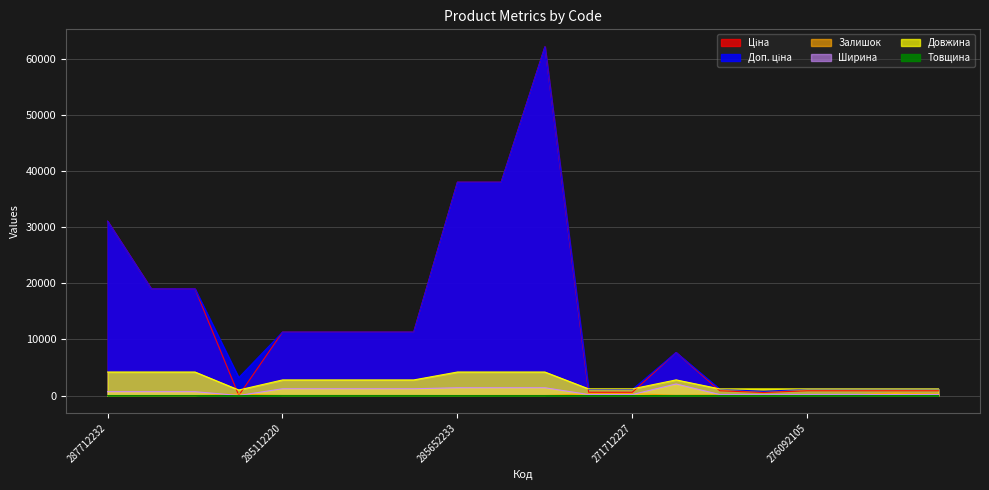

What is the difference between the maximum and minimum values in the Товщина series?

16.0